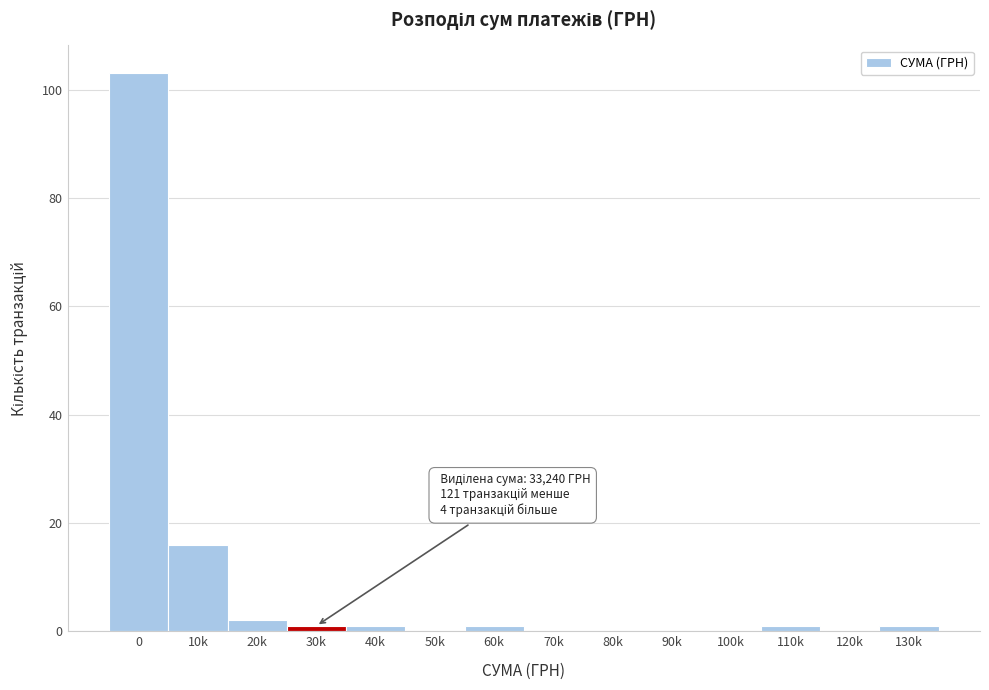

Reading left to right, transcribe all the data shown in this chart.

0=103	10k=16	20k=2	30k=1	40k=1	50k=0	60k=1	70k=0	80k=0	90k=0	100k=0	110k=1	120k=0	130k=1